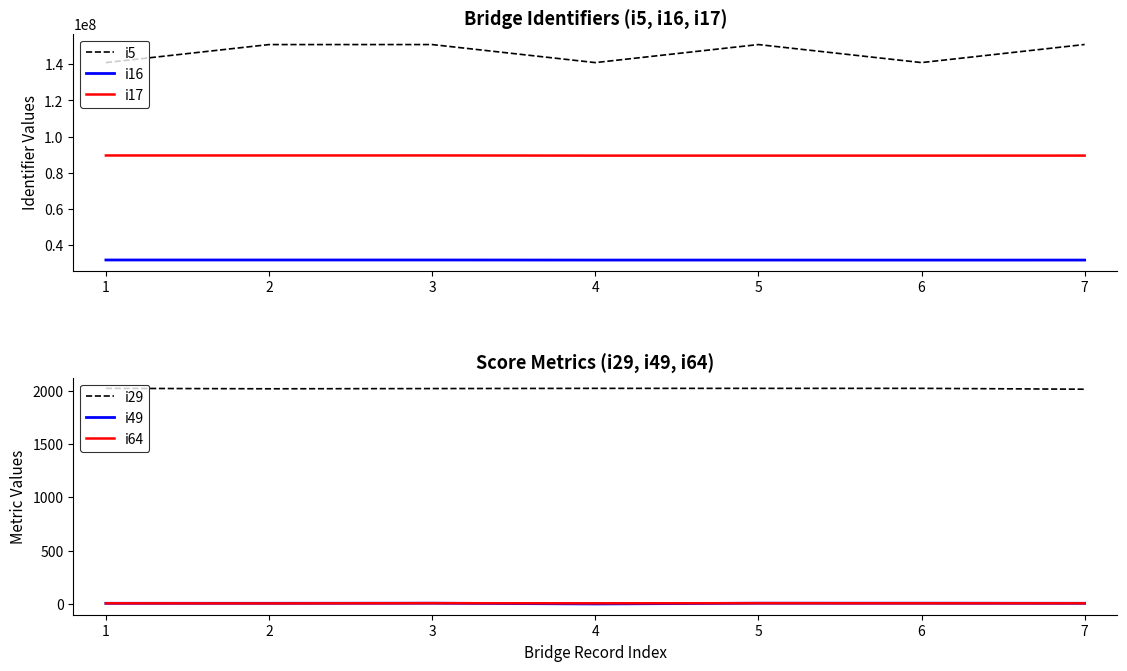

True or false: i49 and i29 cross at least once.

False